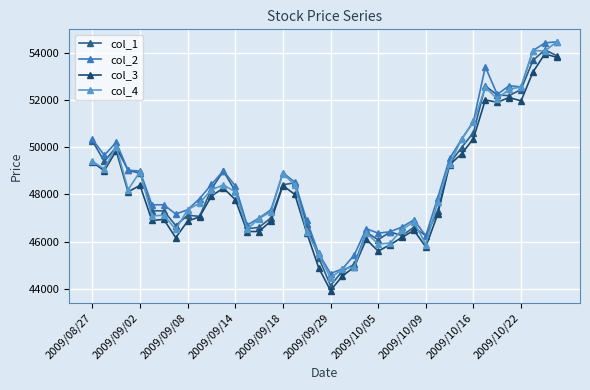

What are all the series names shown in the legend?

col_1, col_2, col_3, col_4